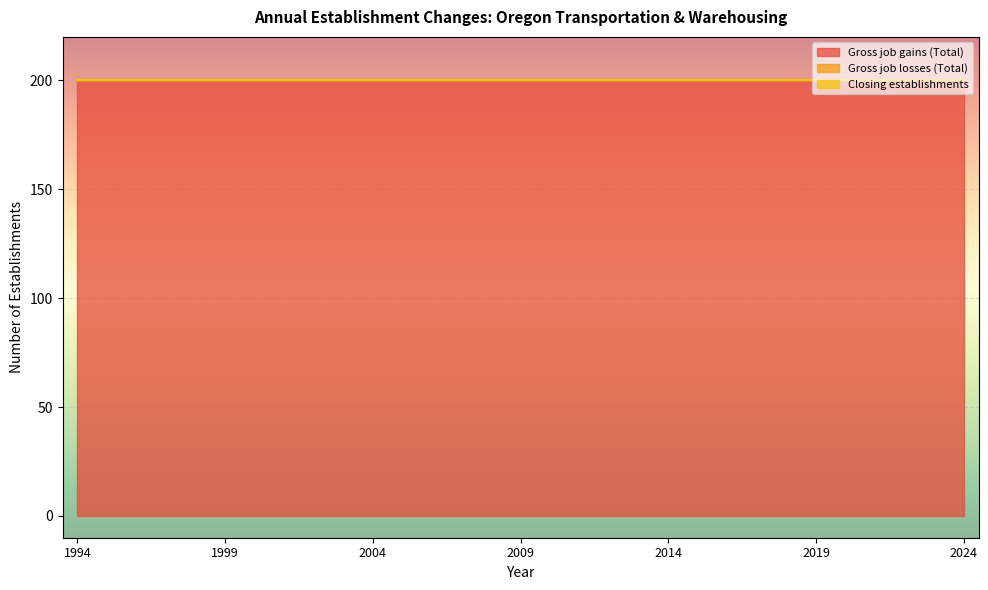

True or false: Gross job losses (Total) has a value of 0 at 2022.

True